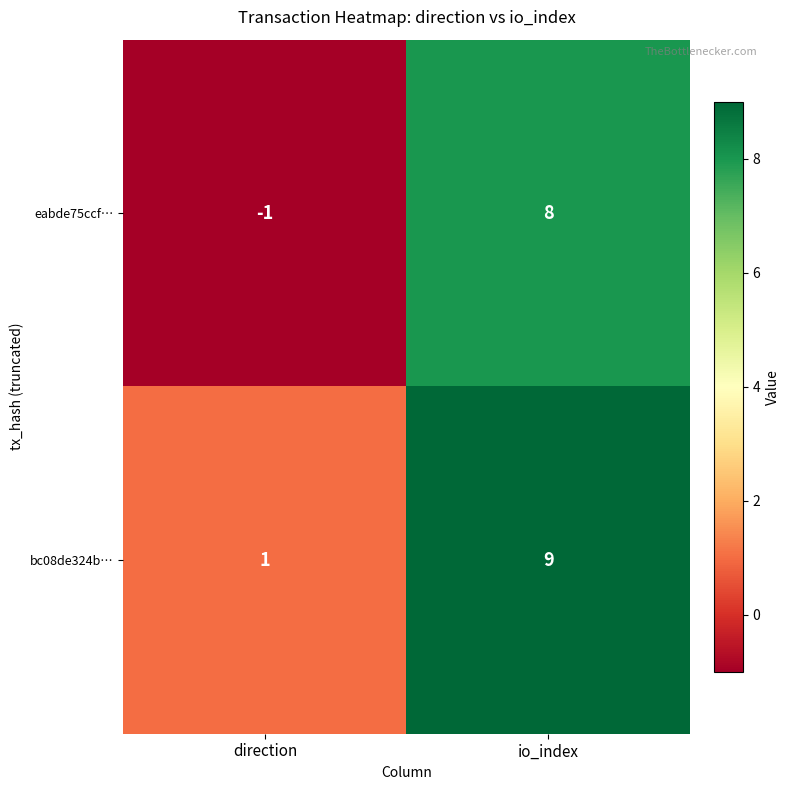

Where is bc08de324b… nearest to the value 5?

direction